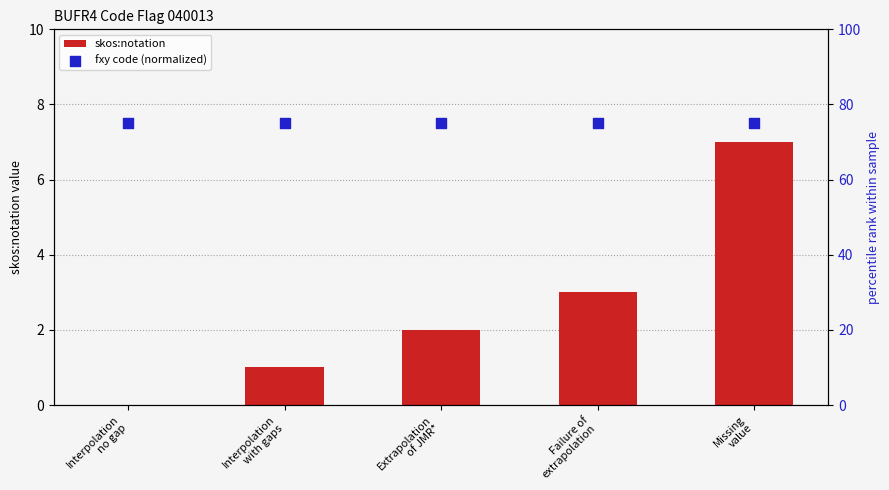

What is the total value across all series at Failure of
extrapolation?

78